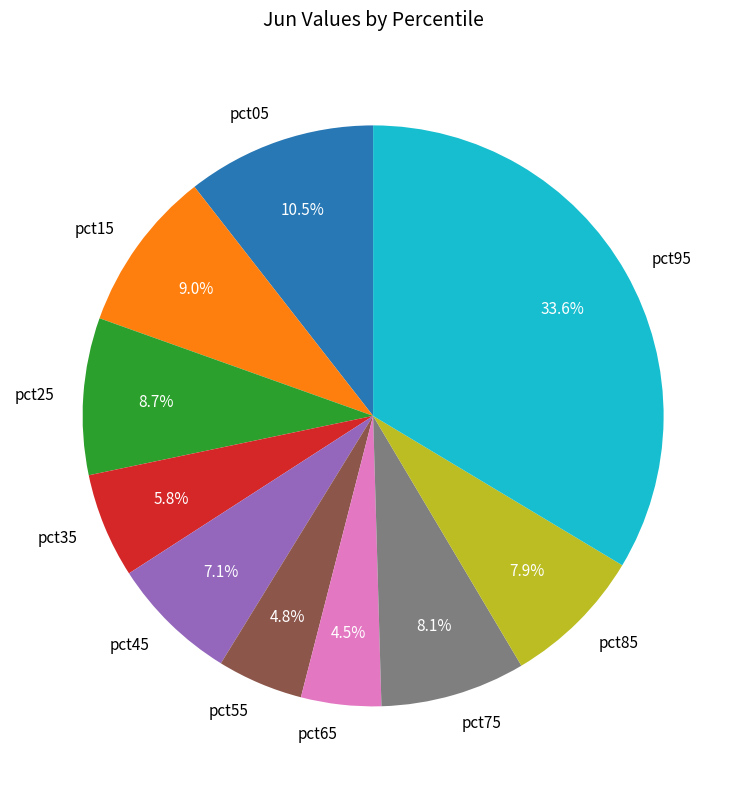

Is it true that pct75 is 8% of the pie?

True